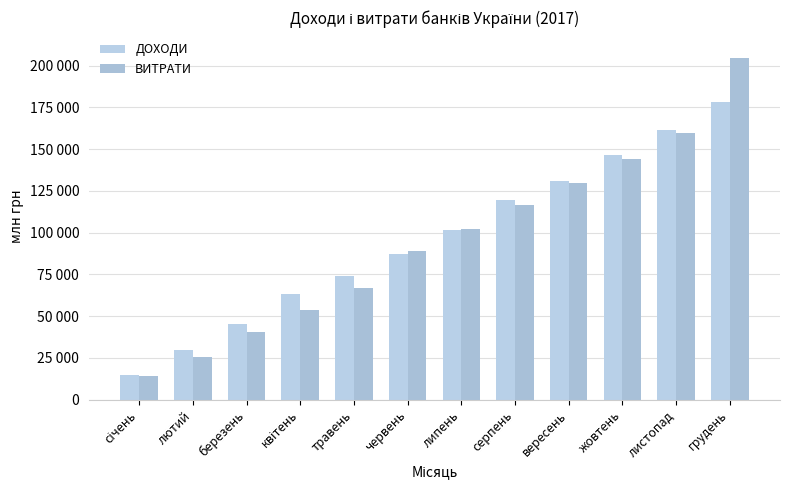

Does the chart contain any negative values?

No